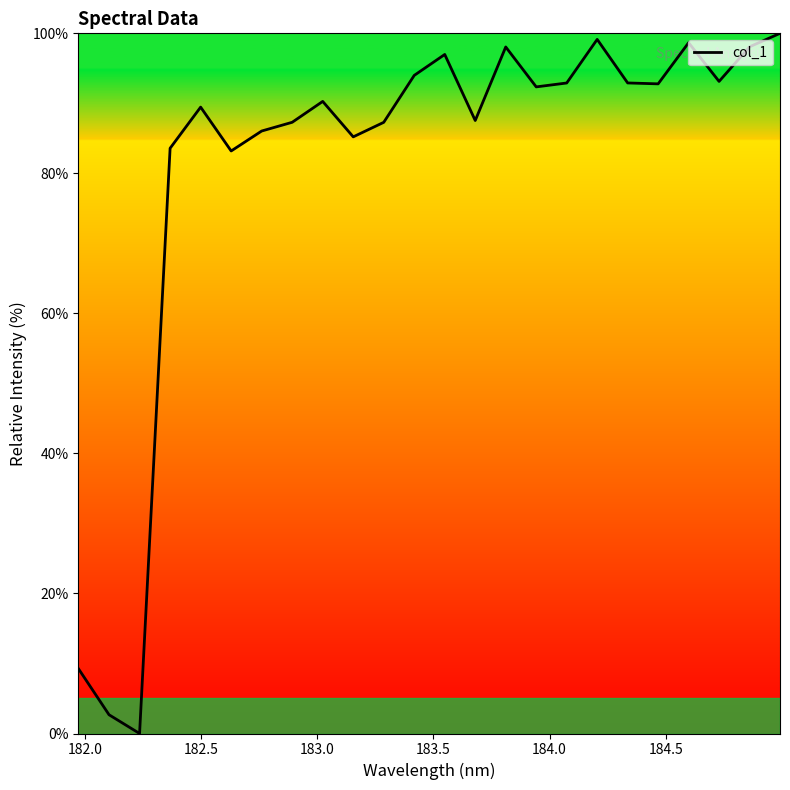

What is the greatest value displayed?

100.0